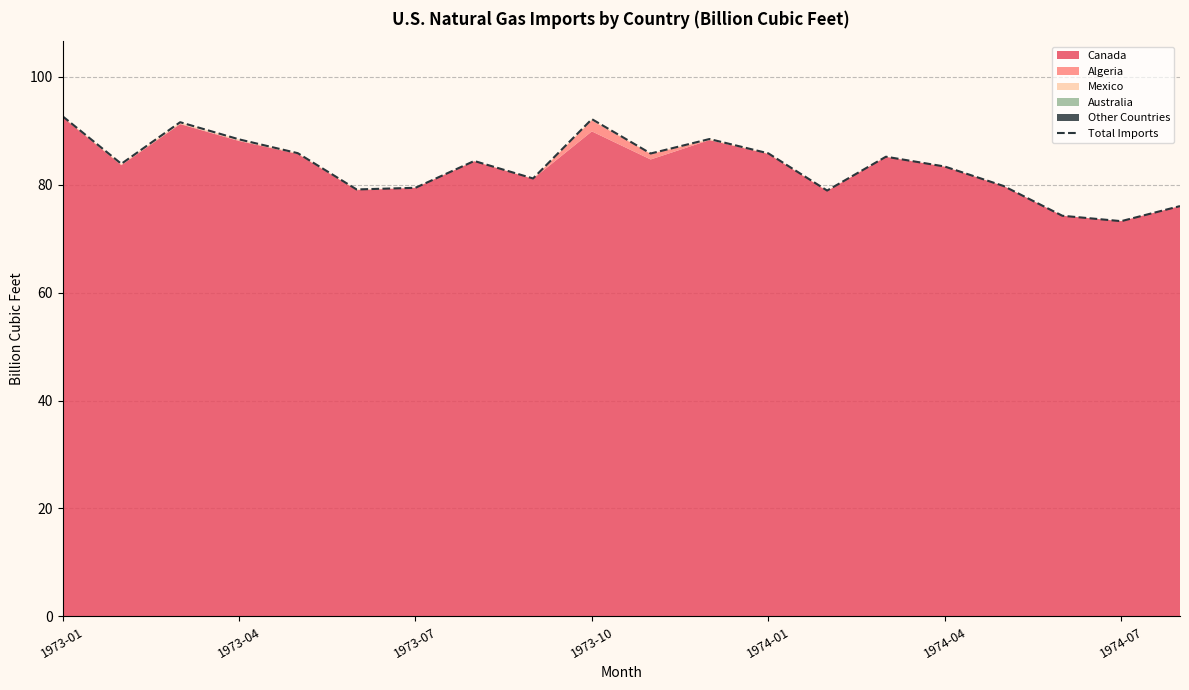

What is the sum of the values at 16 and 10?

165.5